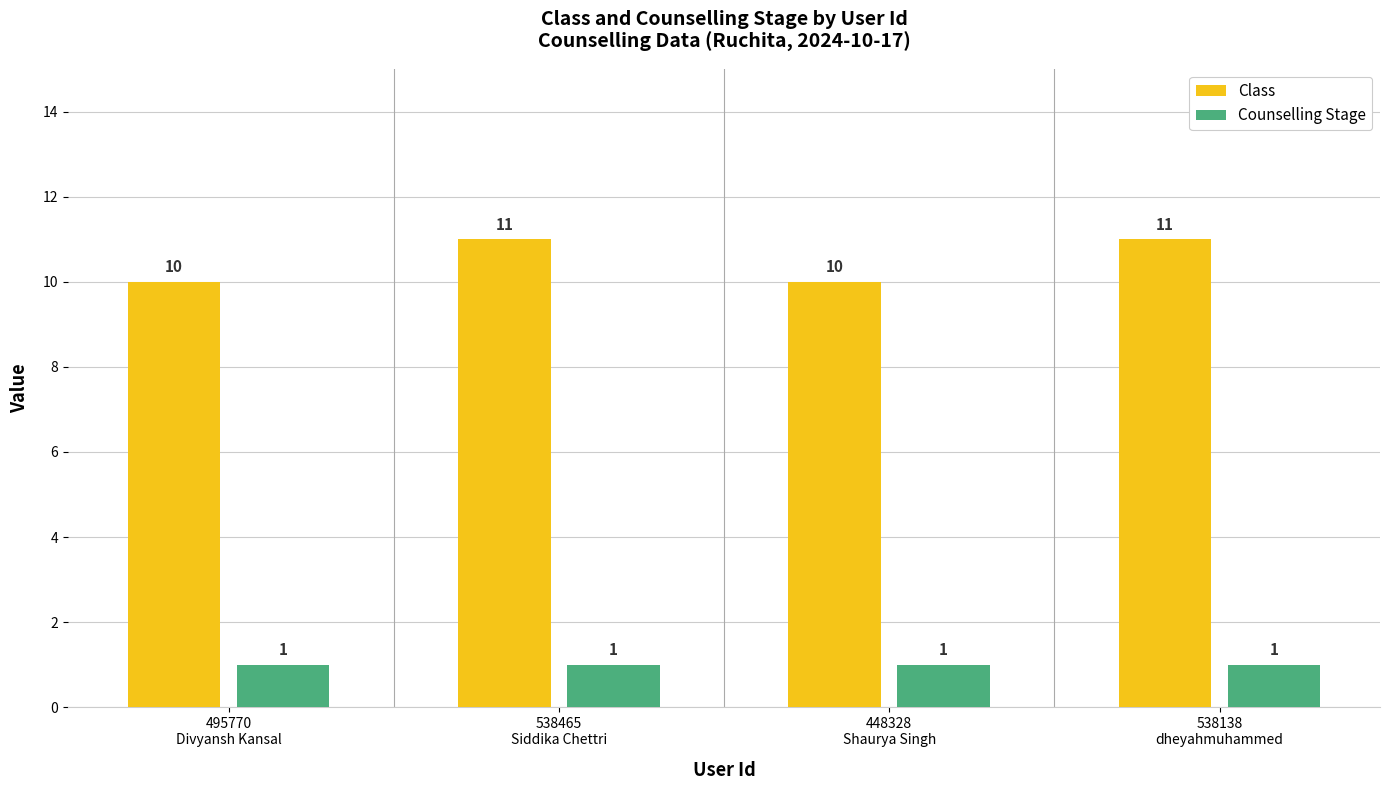

What is the difference between the Class values at 538138
dheyahmuhammed and 448328
Shaurya Singh?

1